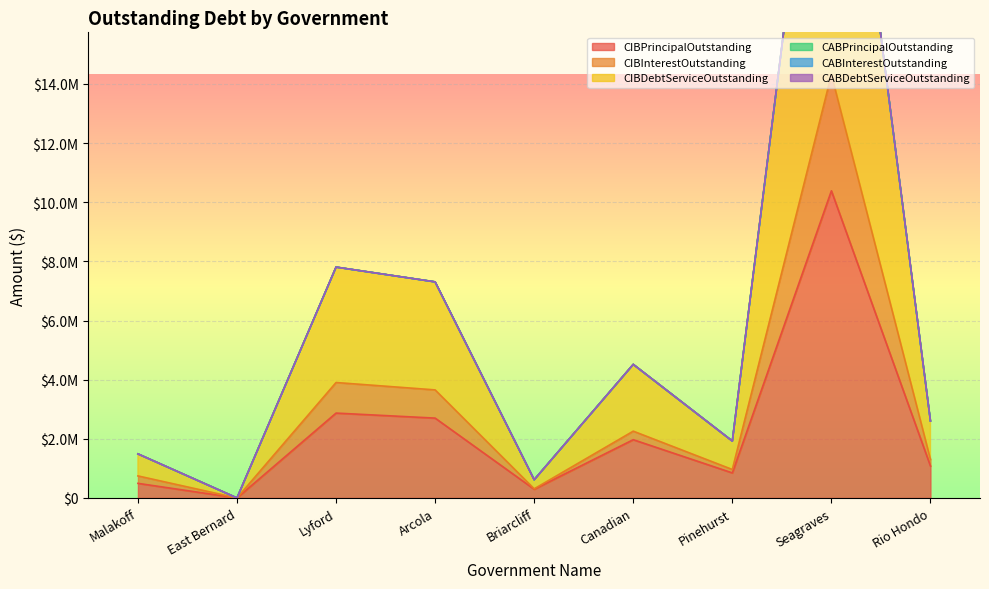

Which category has the highest value across all series?

Seagraves